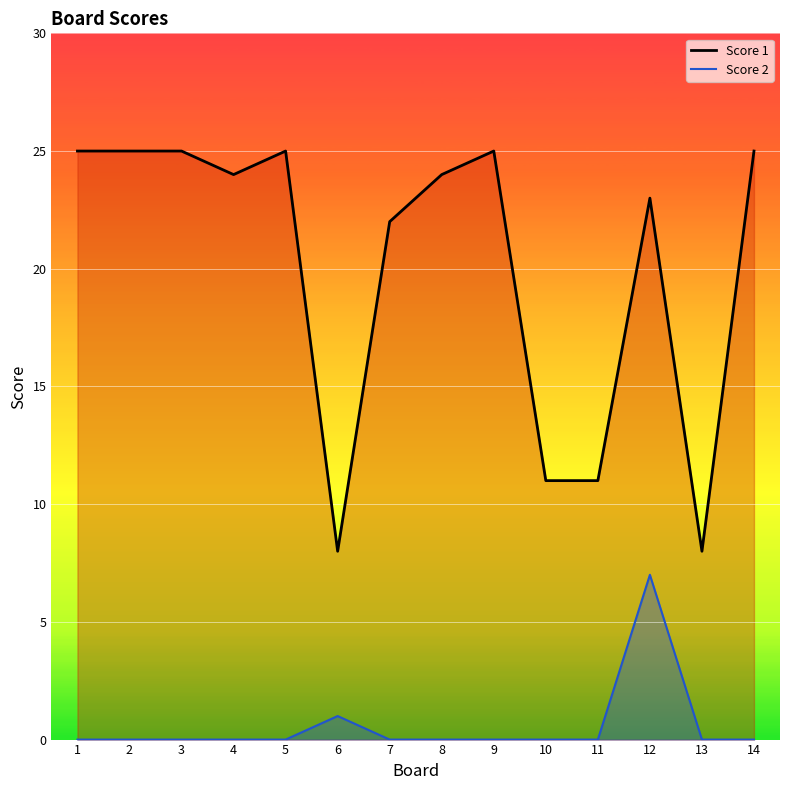

What is the value of the Score 1 point at the 12th from the left?

23